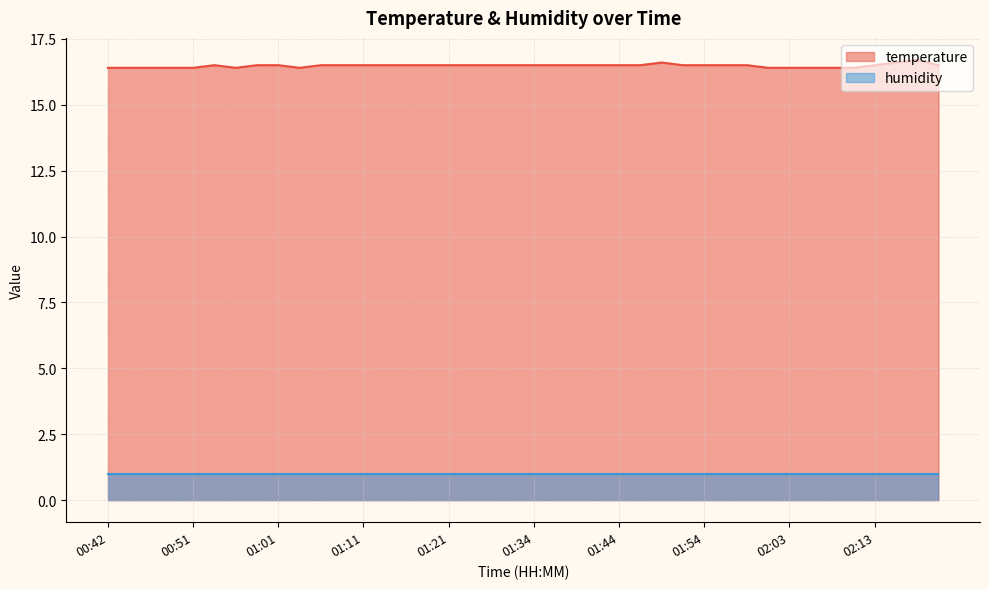

Is it true that the value at 01:21 is 16.5?

True